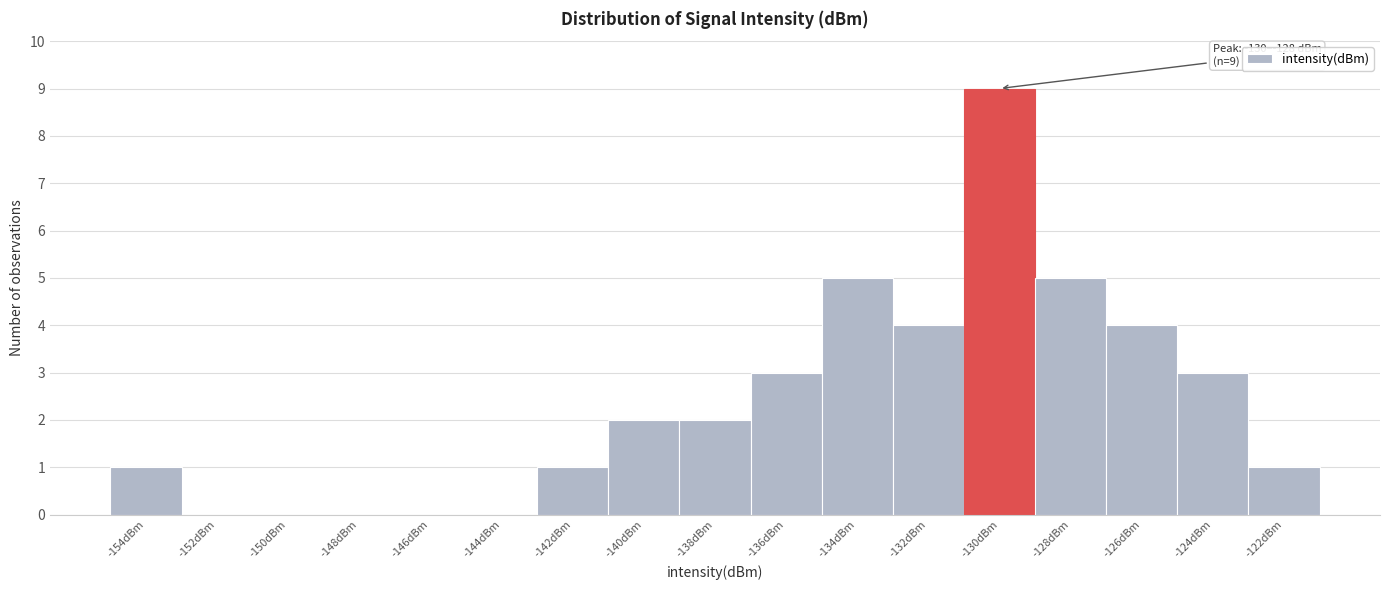

Reading right to left, what are all the values shown in this chart?

-122dBm=1	-124dBm=3	-126dBm=4	-128dBm=5	-130dBm=9	-132dBm=4	-134dBm=5	-136dBm=3	-138dBm=2	-140dBm=2	-142dBm=1	-144dBm=0	-146dBm=0	-148dBm=0	-150dBm=0	-152dBm=0	-154dBm=1